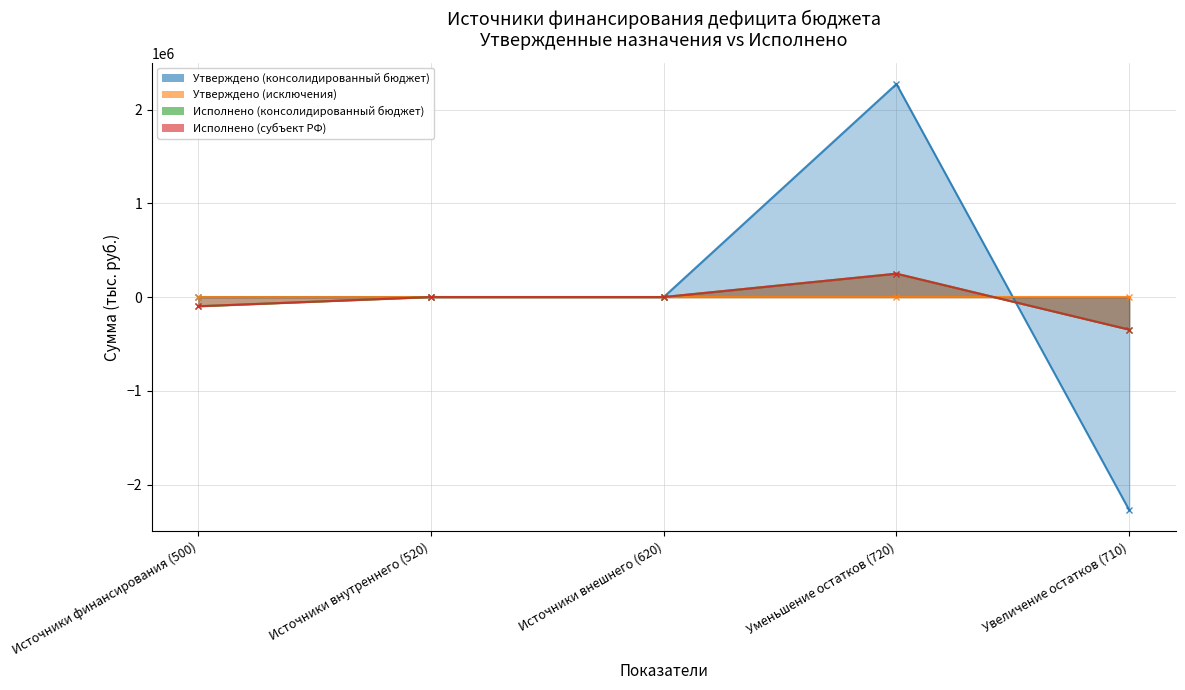

True or false: Исполнено (субъект РФ) and Исполнено (консолидированный бюджет) intersect in this chart.

False